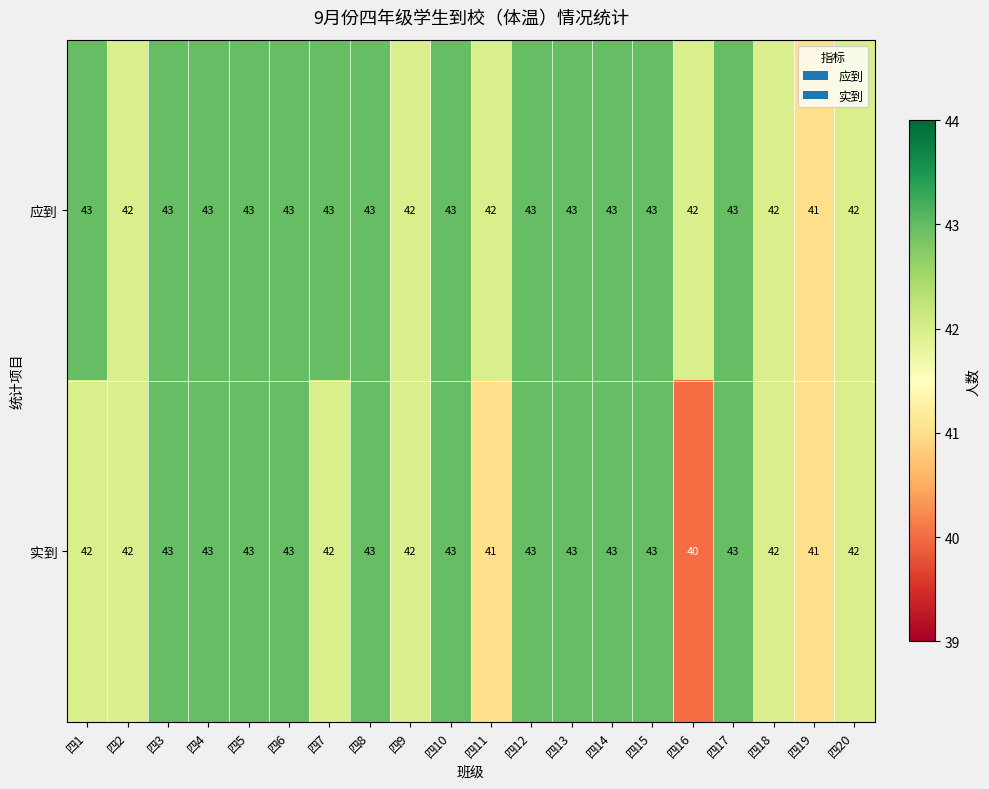

How many data points does each series have?

20